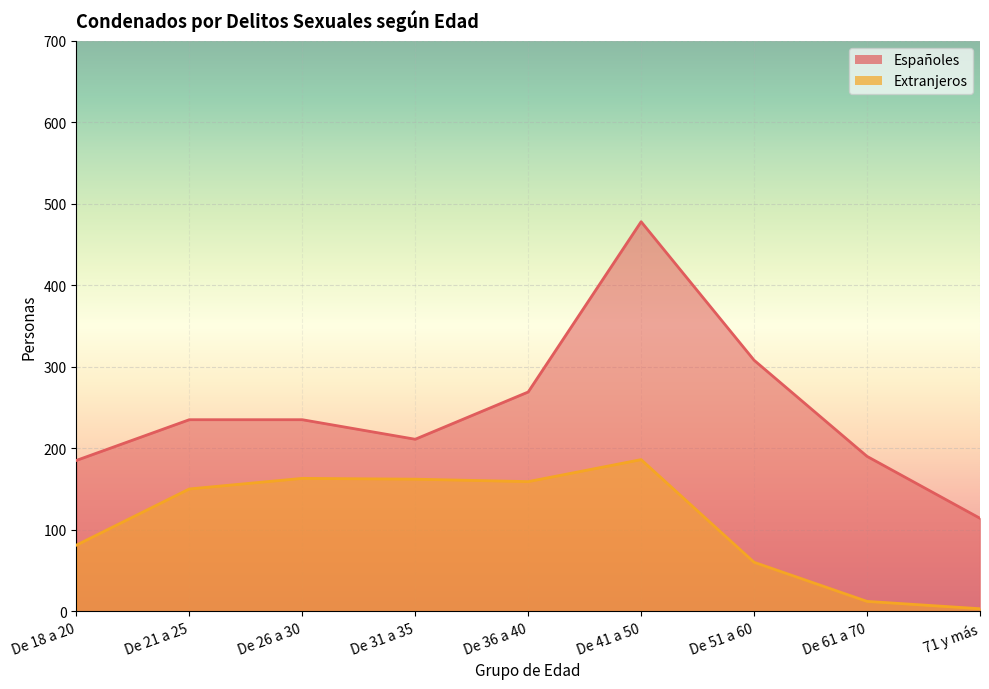

How many data points in Extranjeros are less than 150?

4